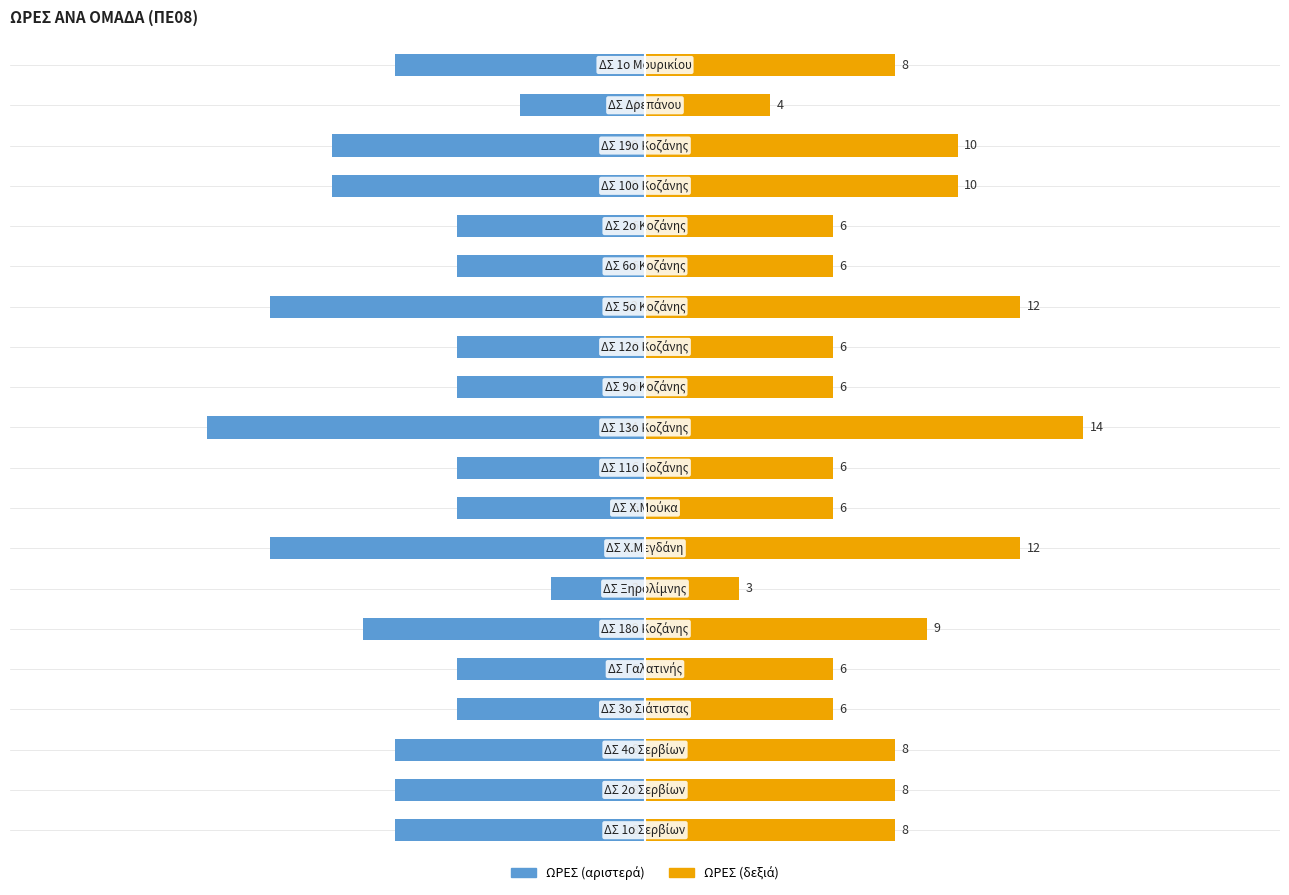

Which has a higher value, 5 or 10?

5